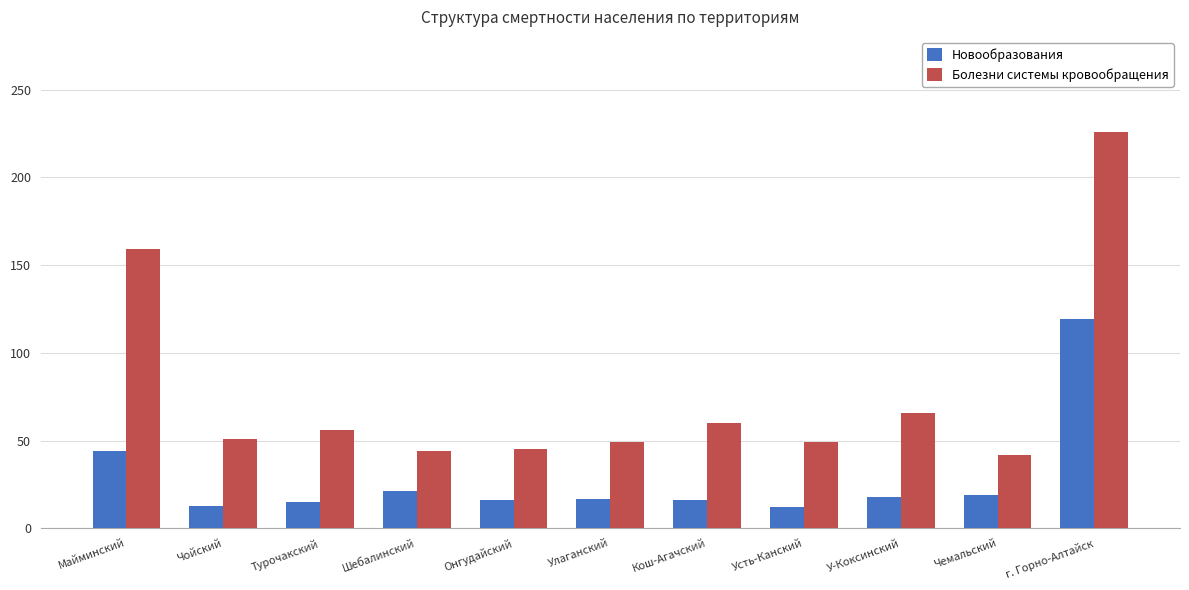

What is the total value across all series at Усть-Канский?

61